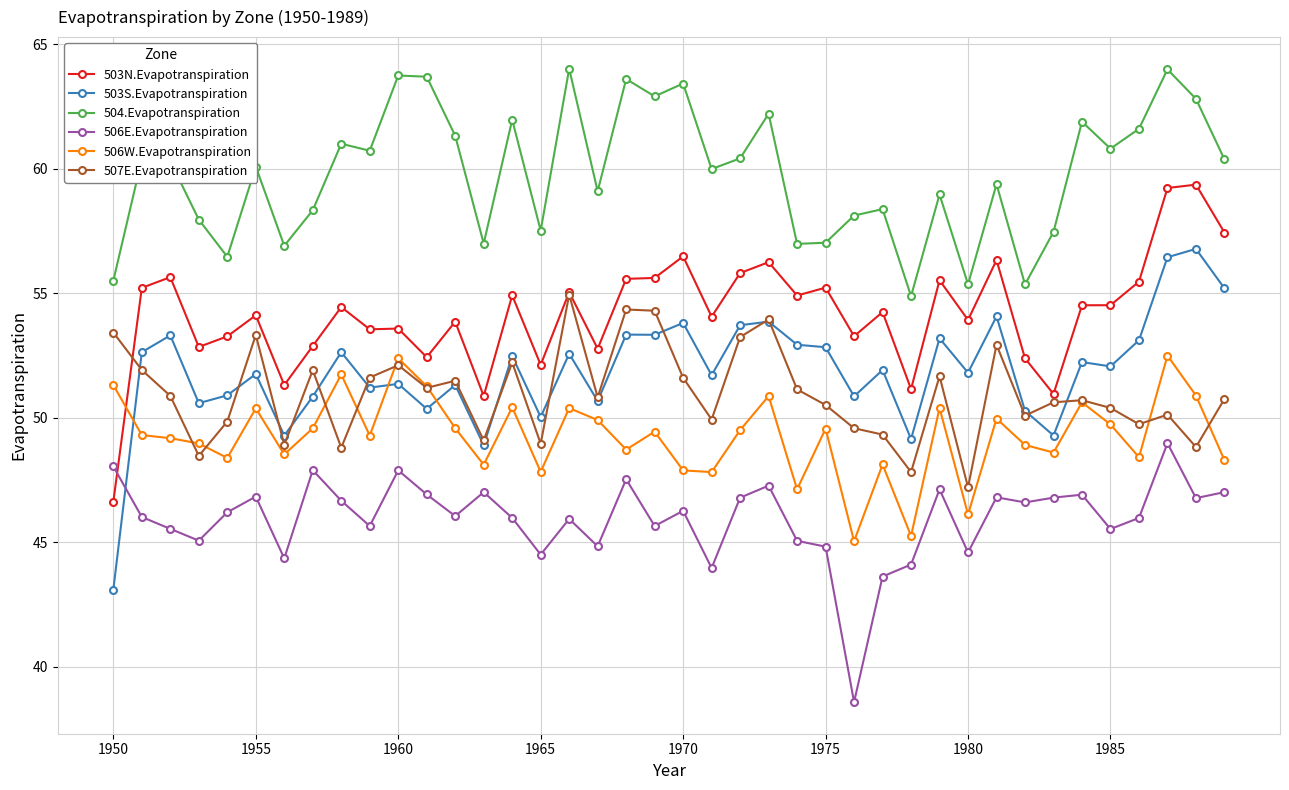

What is the value of the 504.Evapotranspiration point at the 40th from the left?

60.4